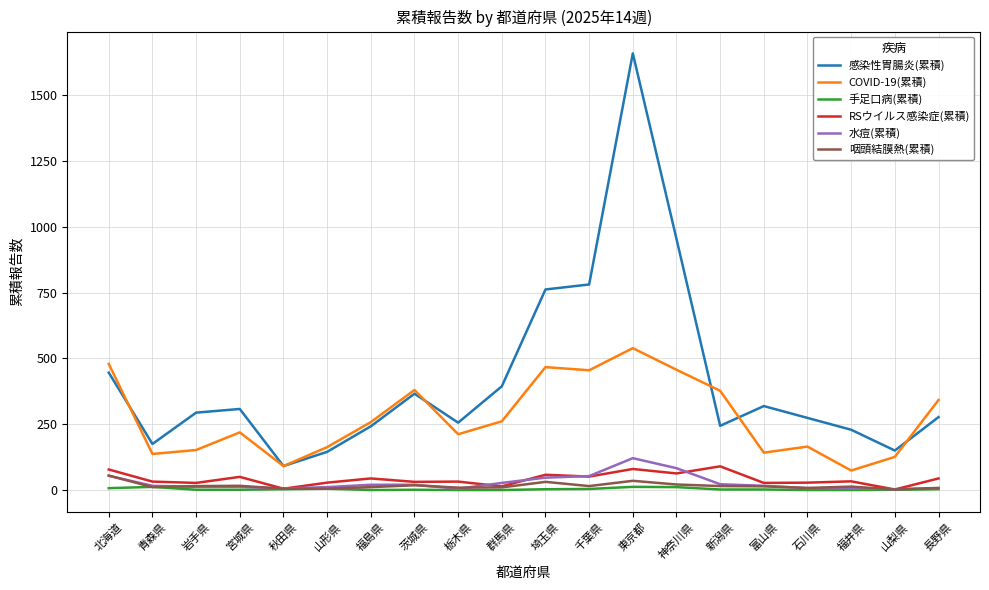

The 水痘(累積) series shows 20 at 福島県. True or false?

True